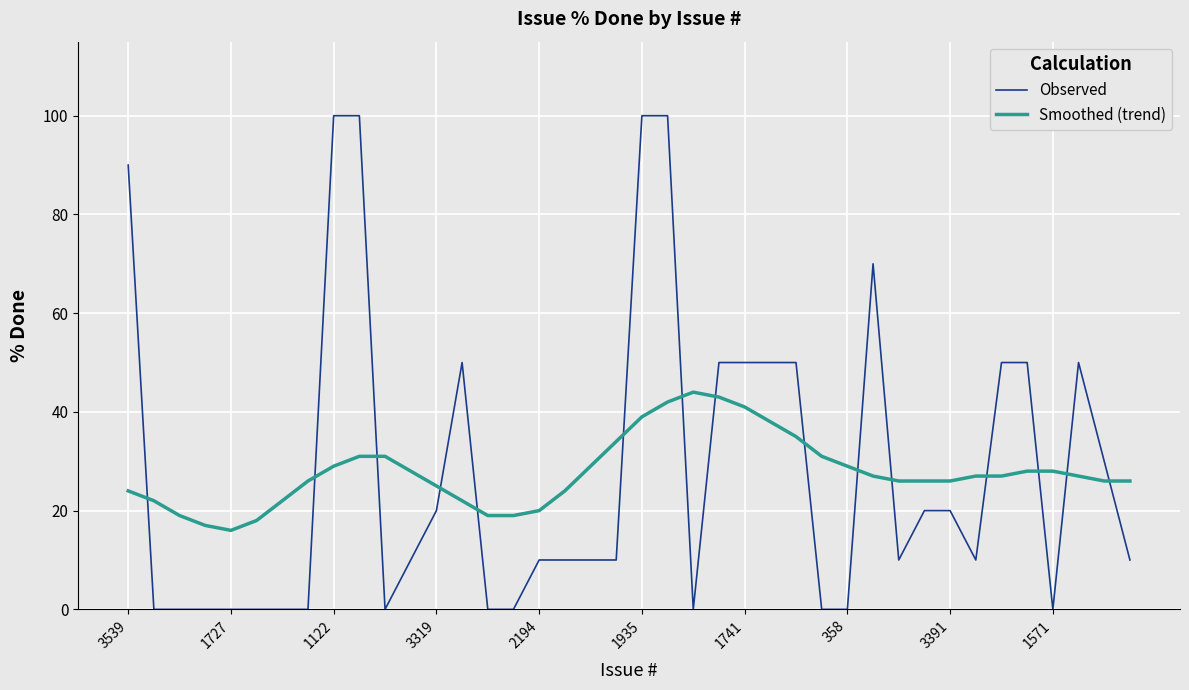

Which series has the widest spread of values?

Observed